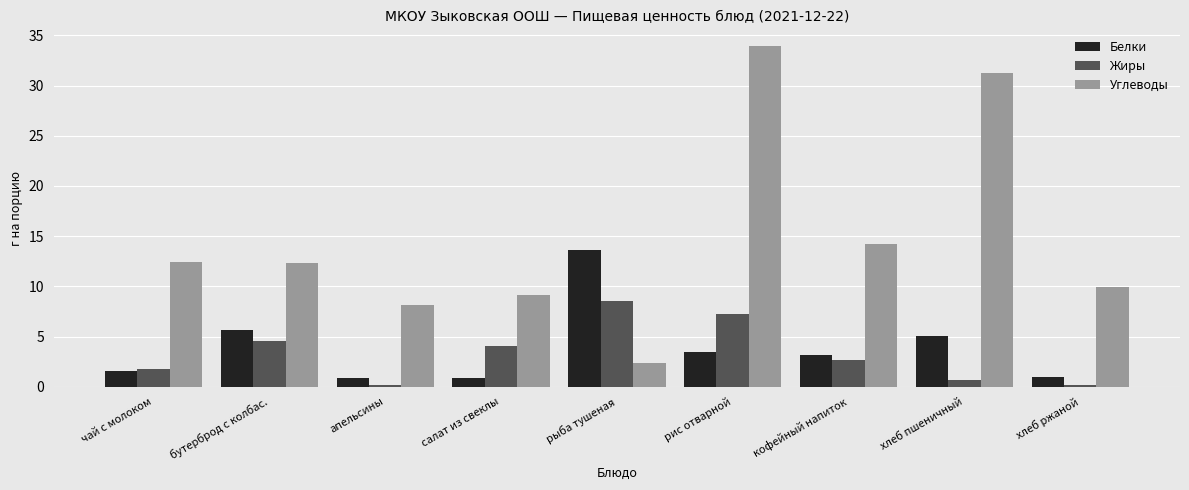

What is the maximum value shown in the chart?

33.9